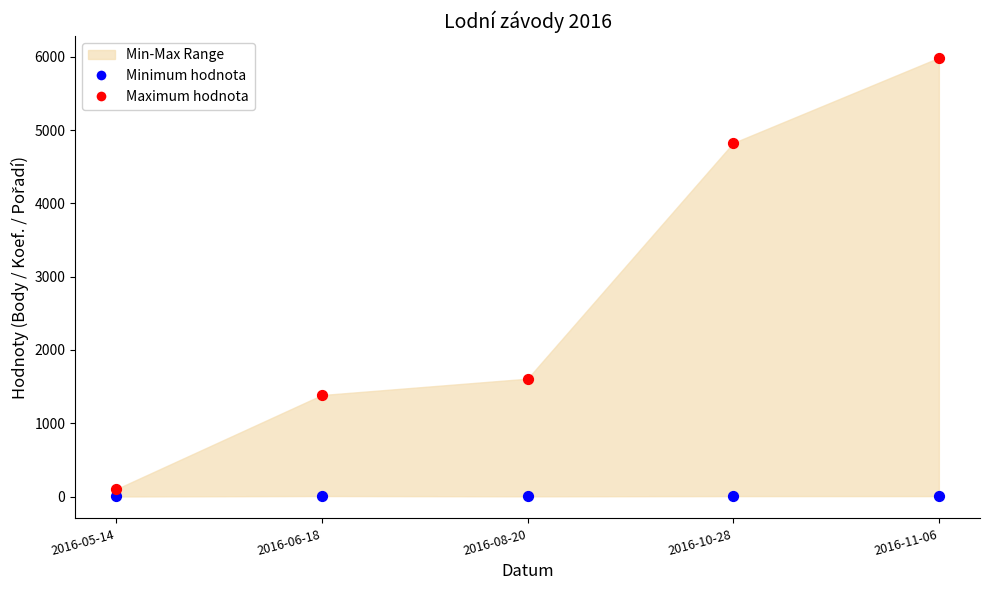

Across all data points, what is the average Y value?

1393